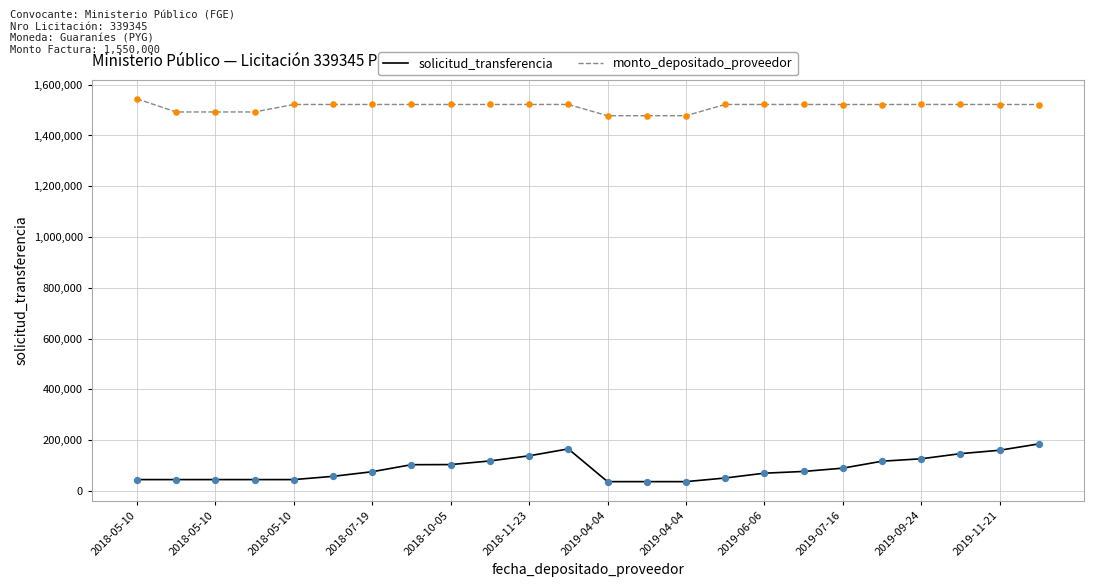

Which series has the largest range (max minus min)?

solicitud_transferencia